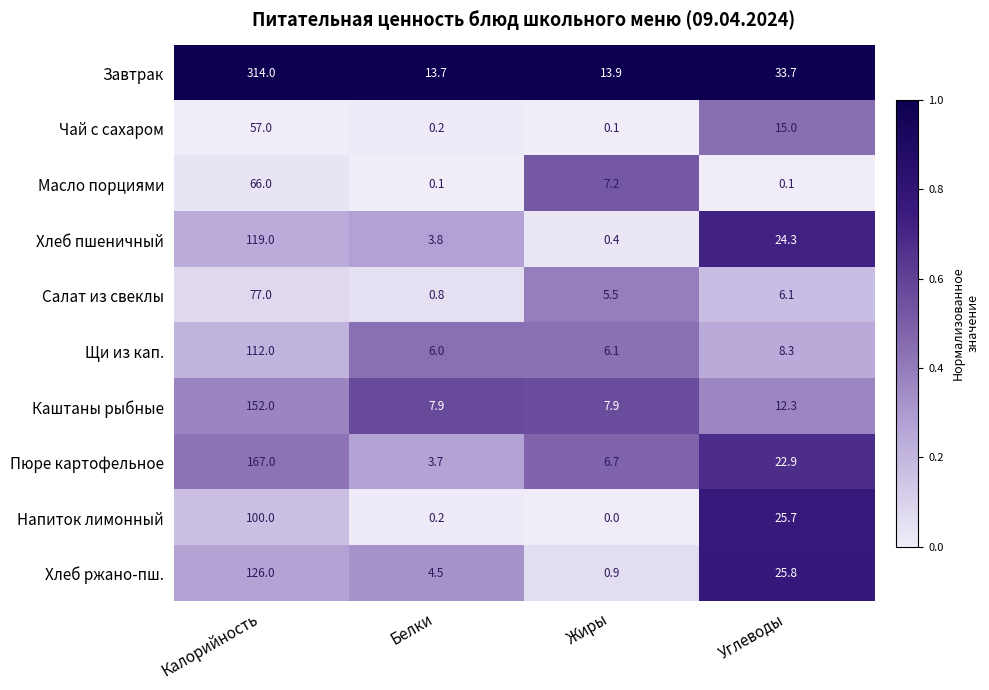

Read the Салат из свеклы value at Белки.

0.8